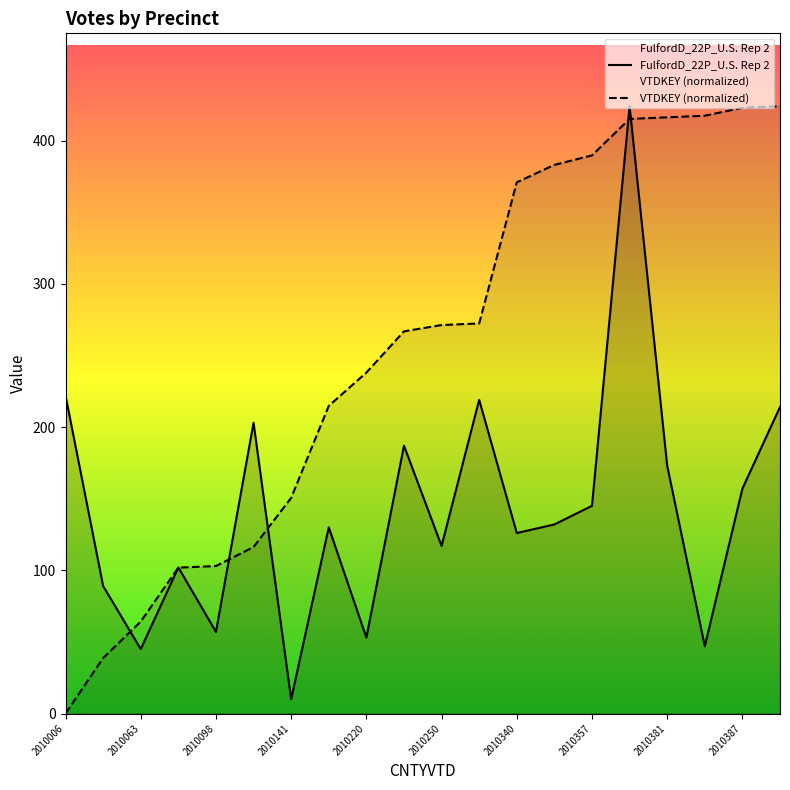

What is the spread (max minus min) of values at 2010141?

140.6